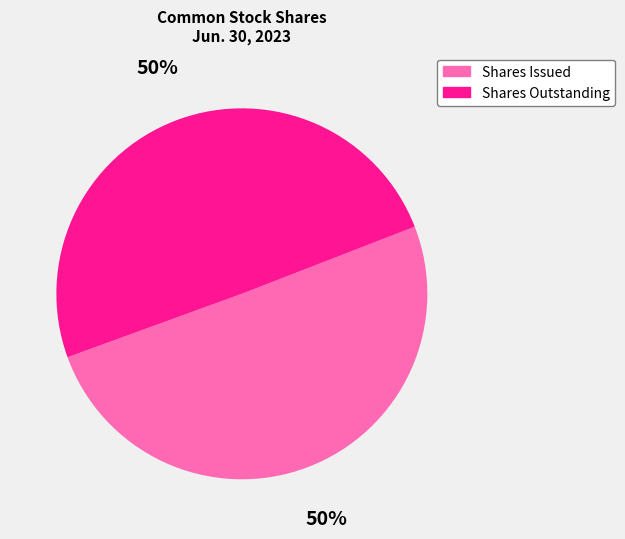

What percentage is the Shares Outstanding slice, to the nearest percent?

50%